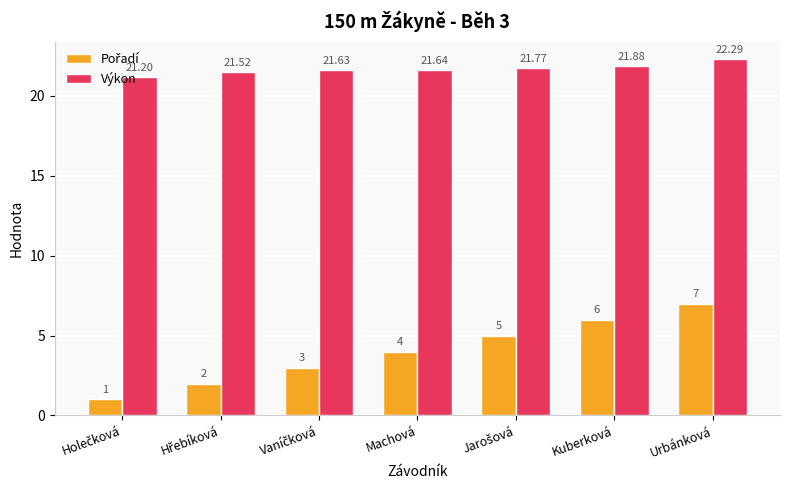

Are the bars horizontal?

No